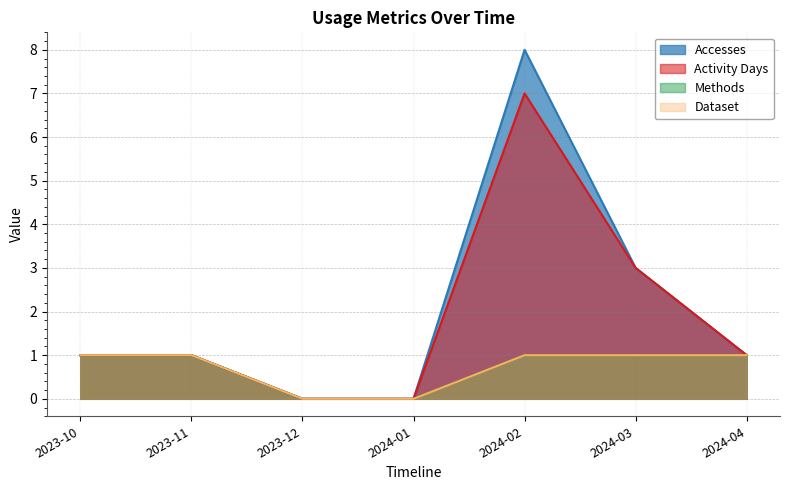

Does the chart have visible grid lines?

Yes